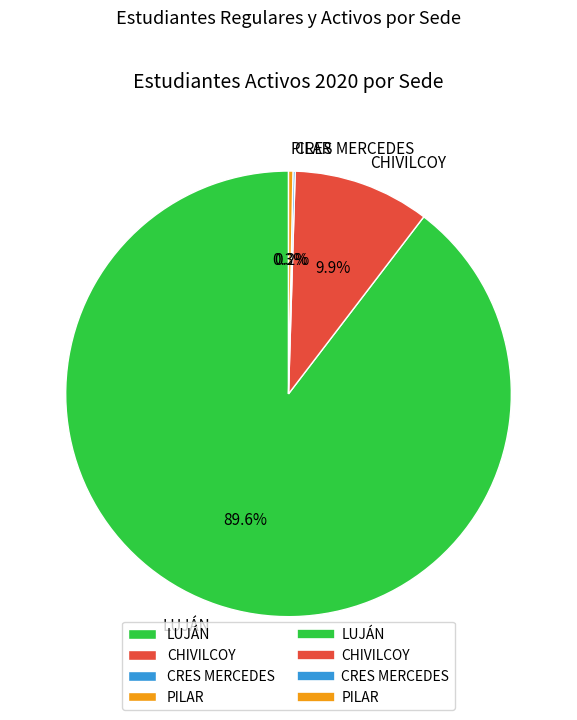

What portion of the pie excludes CHIVILCOY?

90.1%